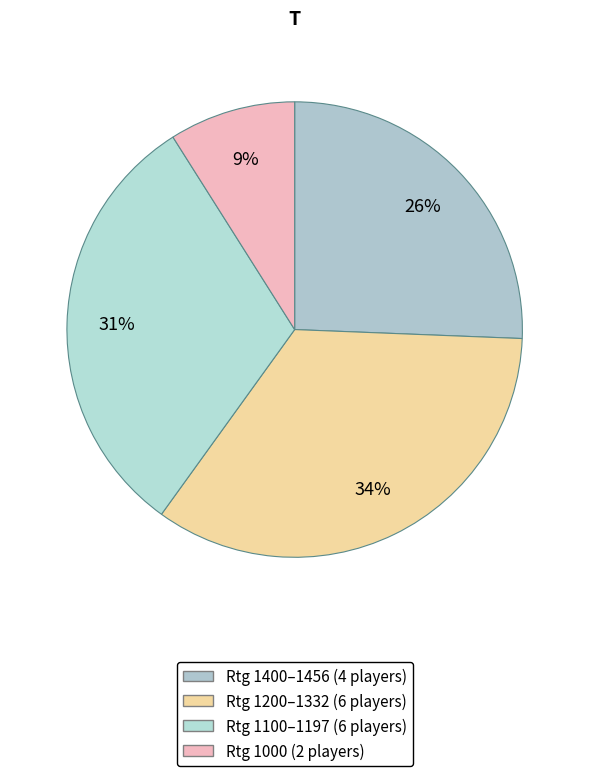

How many slices are in this pie chart?

4